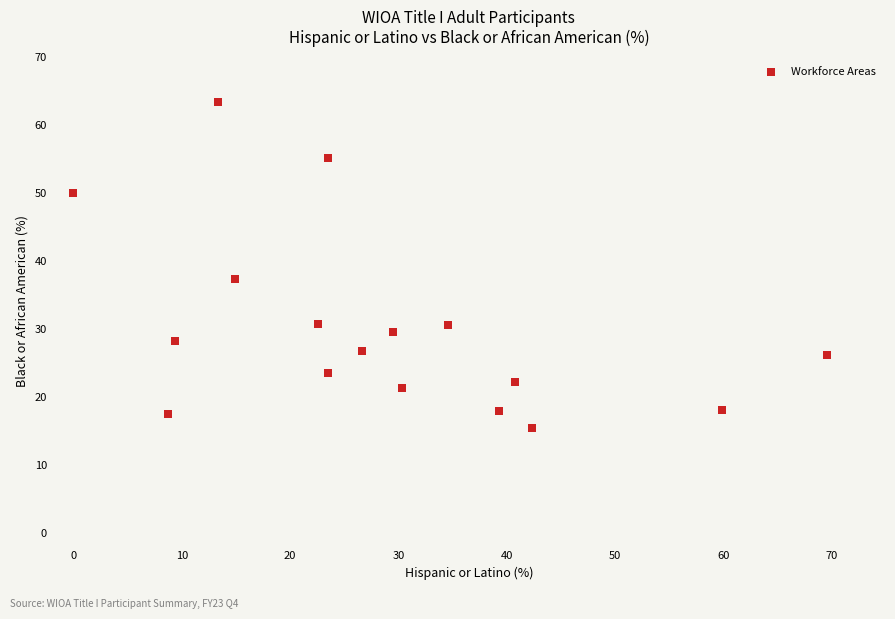

What is the range of Y values (max minus min)?

47.9